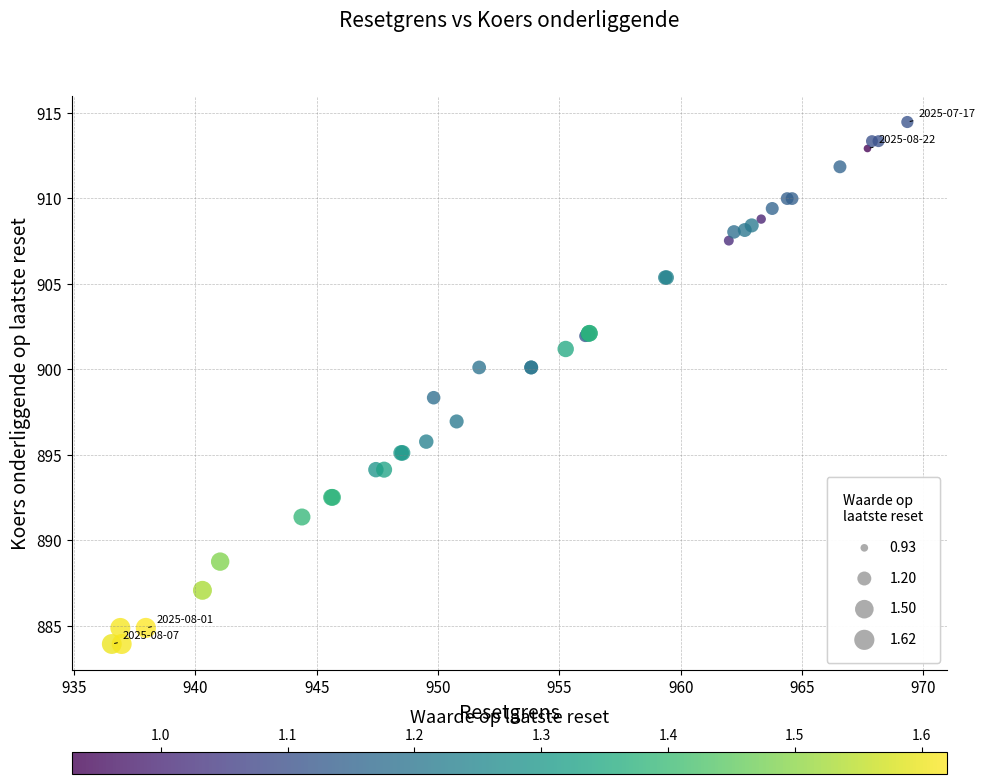

What Y value in the scatter plot is closest to 899?

898.3